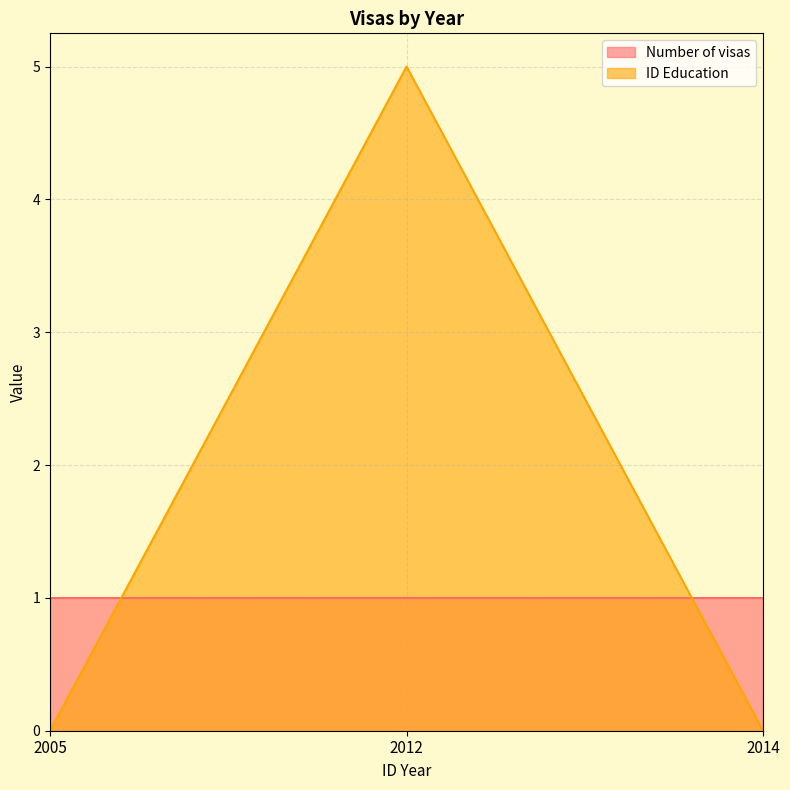

What is the average value?

2